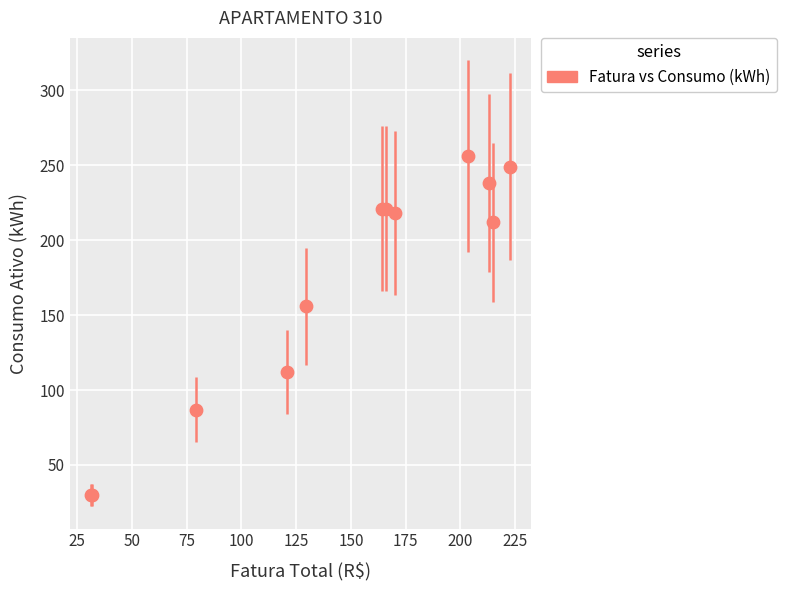

What Y value in the scatter plot is closest to 143?

156